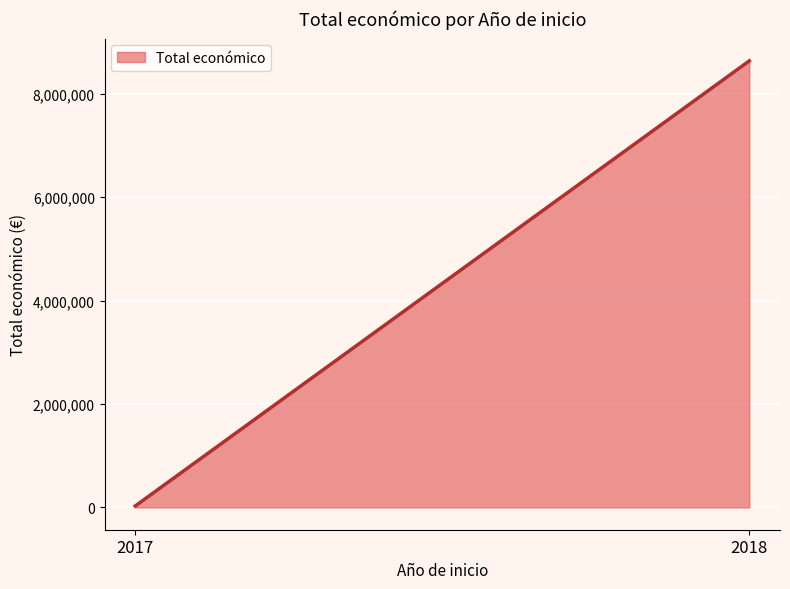

What is the average value?

4332512.3